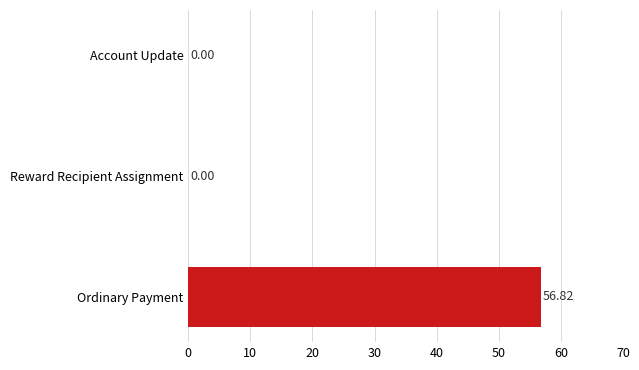

Count the number of values greater than 0.

1